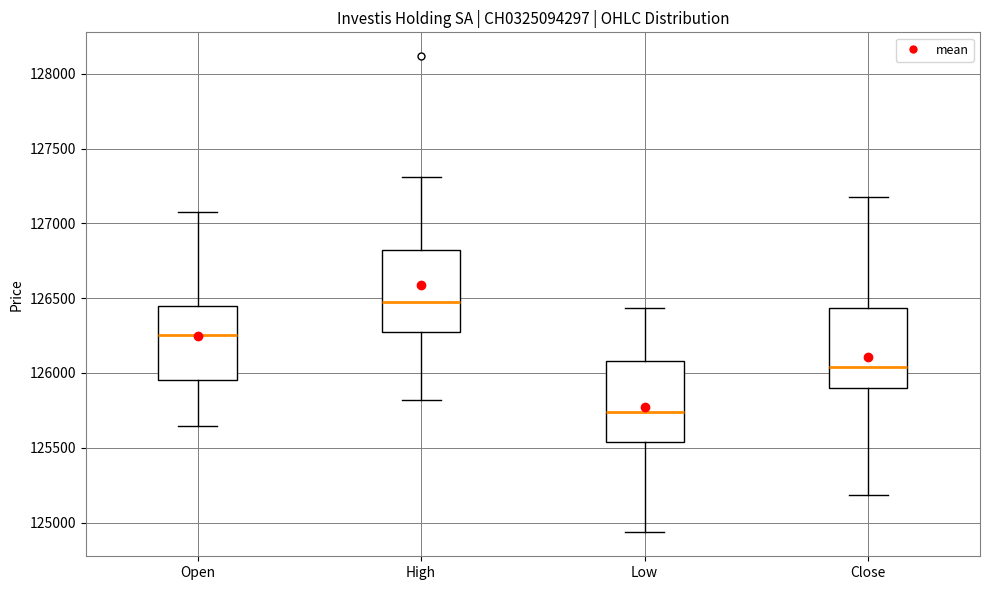

Which box's median line is the lowest?

Low